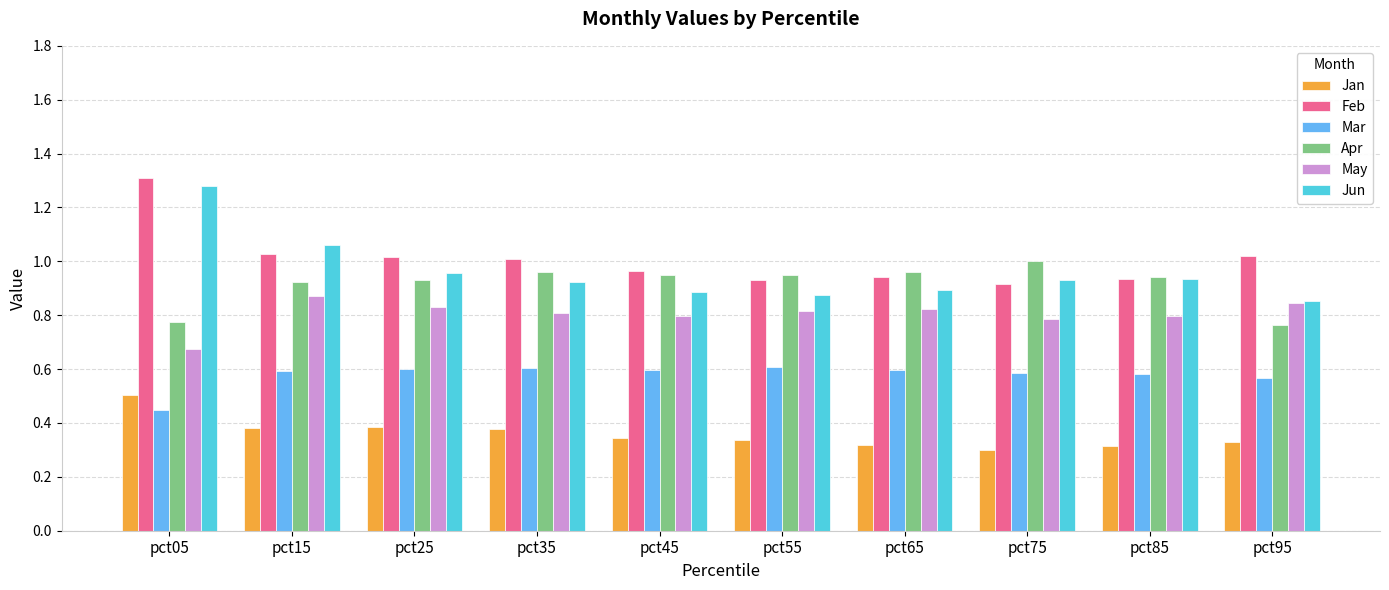

True or false: May has a value of 0.2 at pct15.

False